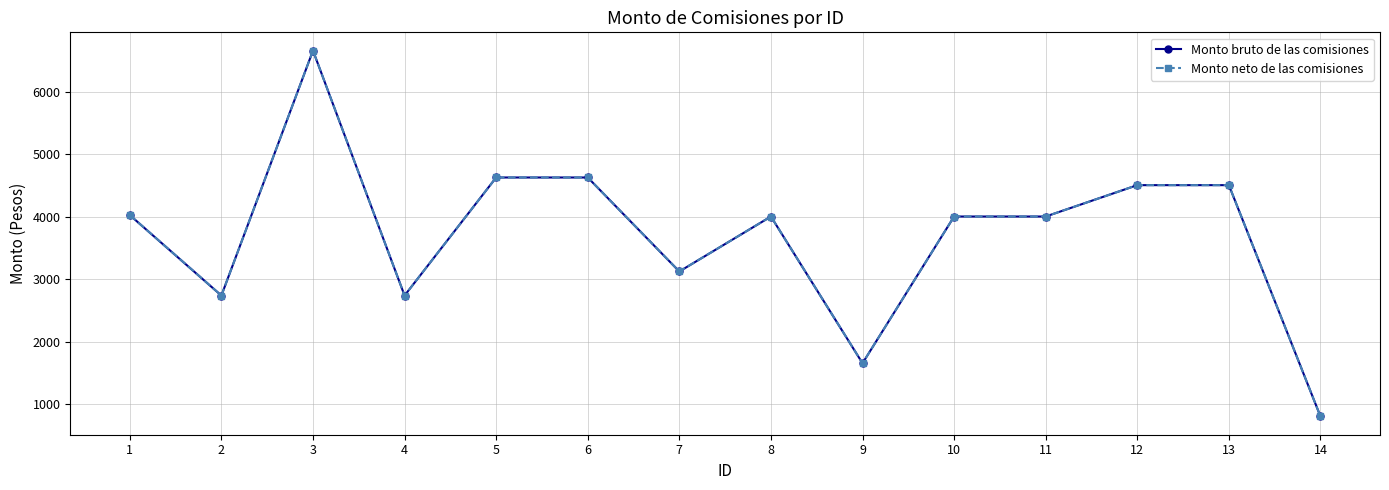

Does the chart have visible grid lines?

Yes